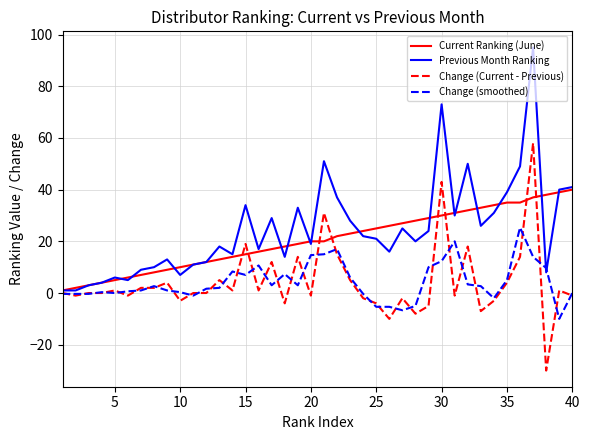

List the series in order of their peak value, highest first.

Previous Month Ranking, Change (Current - Previous), Current Ranking (June), Change (smoothed)